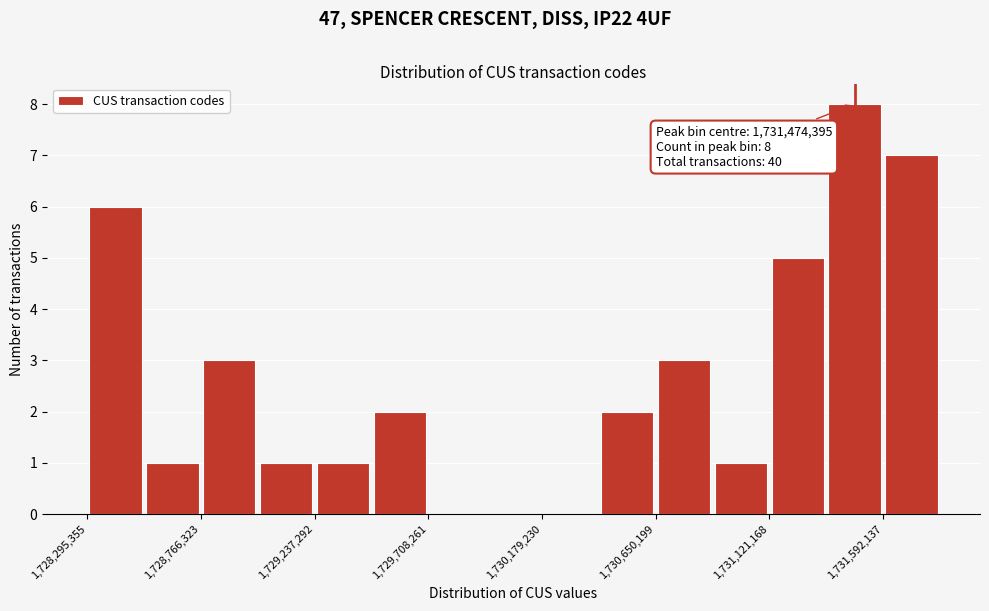

Which range on the x-axis has the tallest bar?

1731350000 to 1731600000